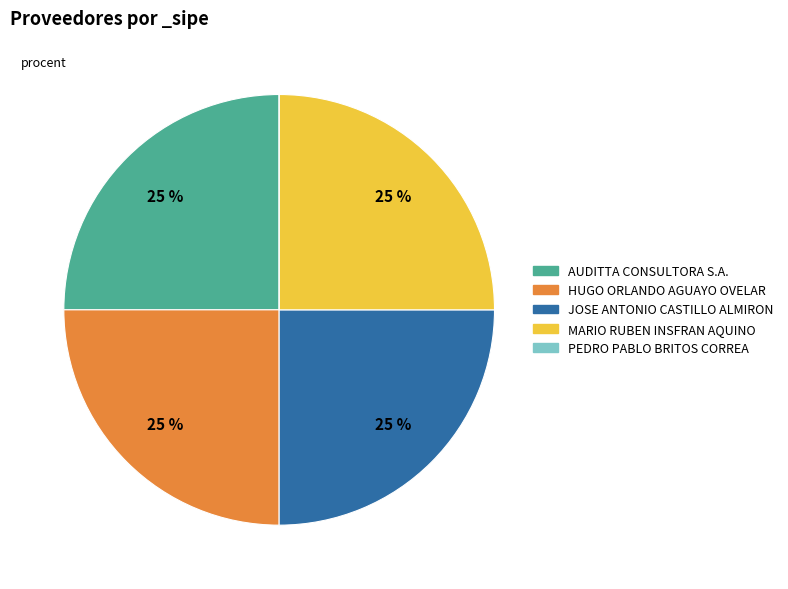

To the nearest percent, what is the combined percentage of MARIO RUBEN INSFRAN AQUINO and AUDITTA CONSULTORA S.A.?

50%